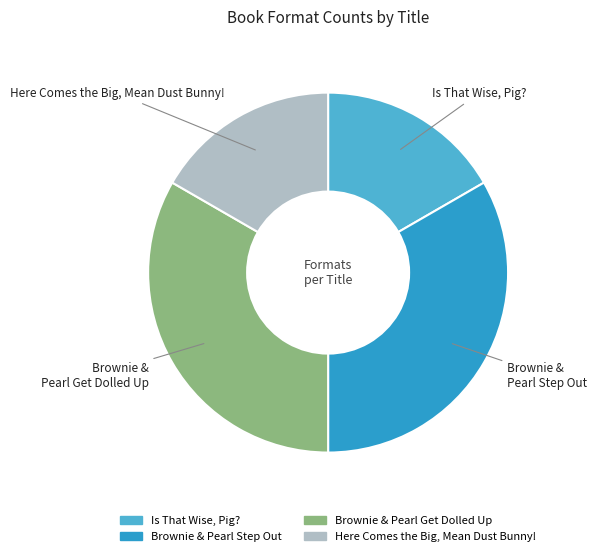

Approximately how many times larger is the value at Brownie & Pearl Get Dolled Up compared to Is That Wise, Pig??

2.0